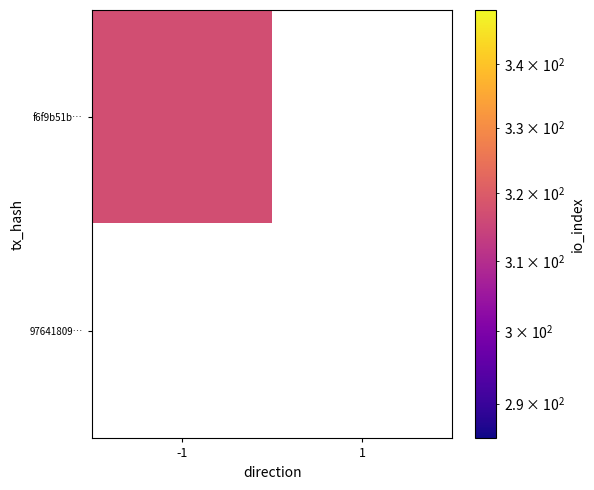

Reading left to right, transcribe all the data shown in this chart.

f6f9b51b3d5147c0b99cb6d87b27bff71f75a72: 317	0
976418098b35a06c47ab51d409064fbf132cf7c: 0	0